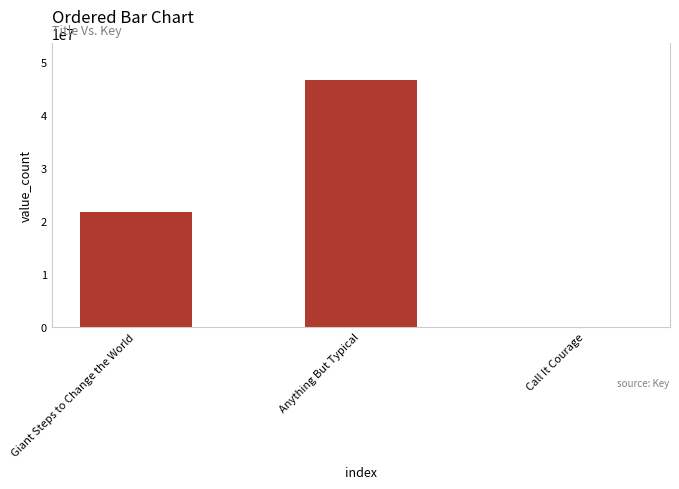

Between Giant Steps to Change the World and Call It Courage, which is larger?

Giant Steps to Change the World